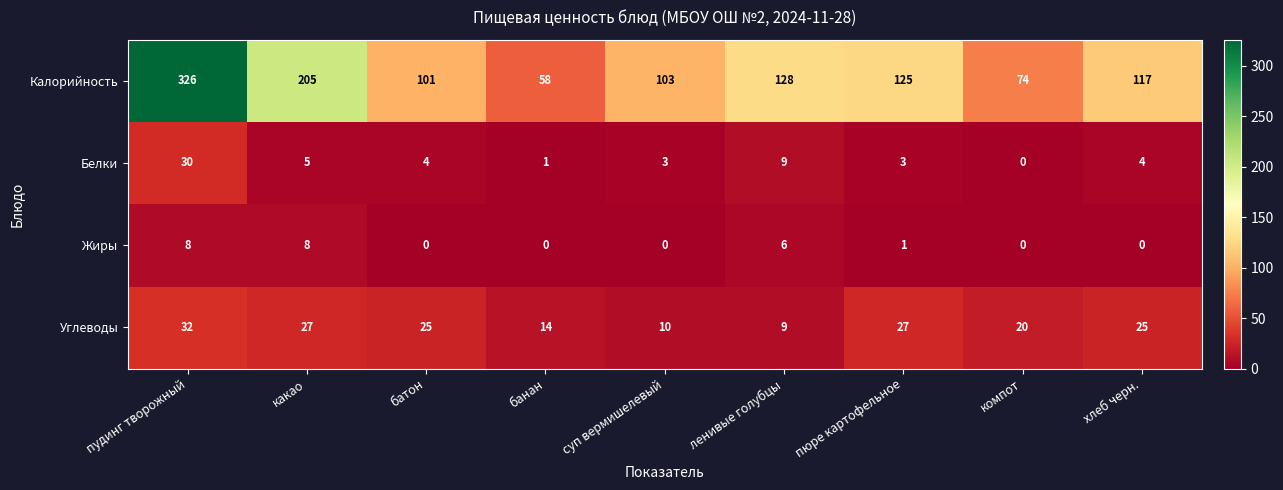

What is the difference between the maximum and minimum values in the Углеводы series?

23